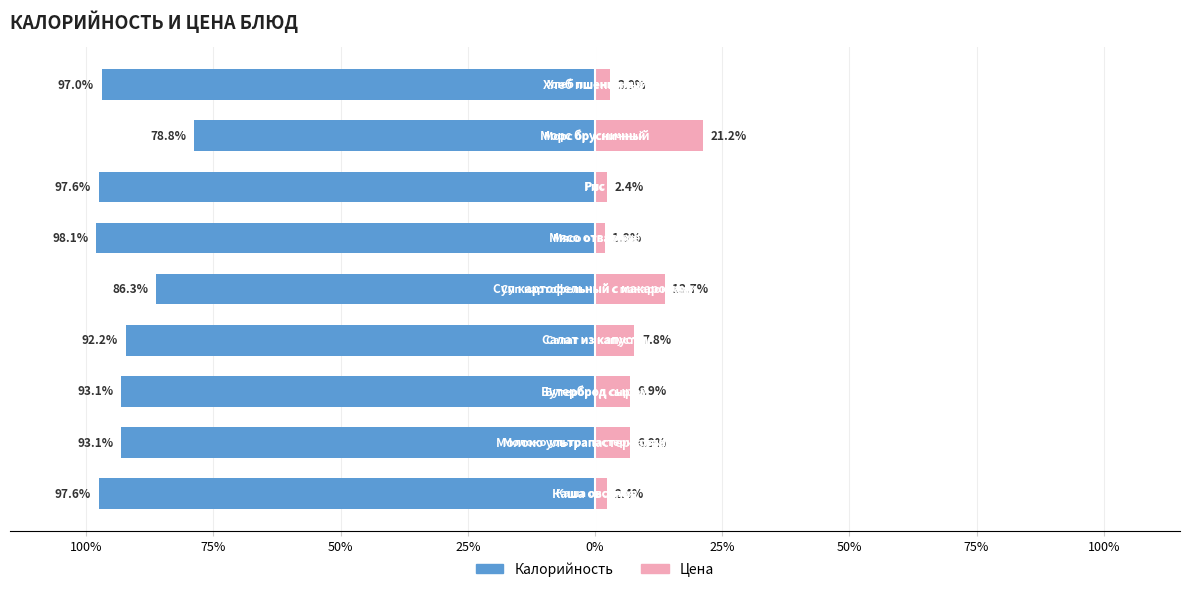

What are all the series names shown in the legend?

Калорийность, Цена